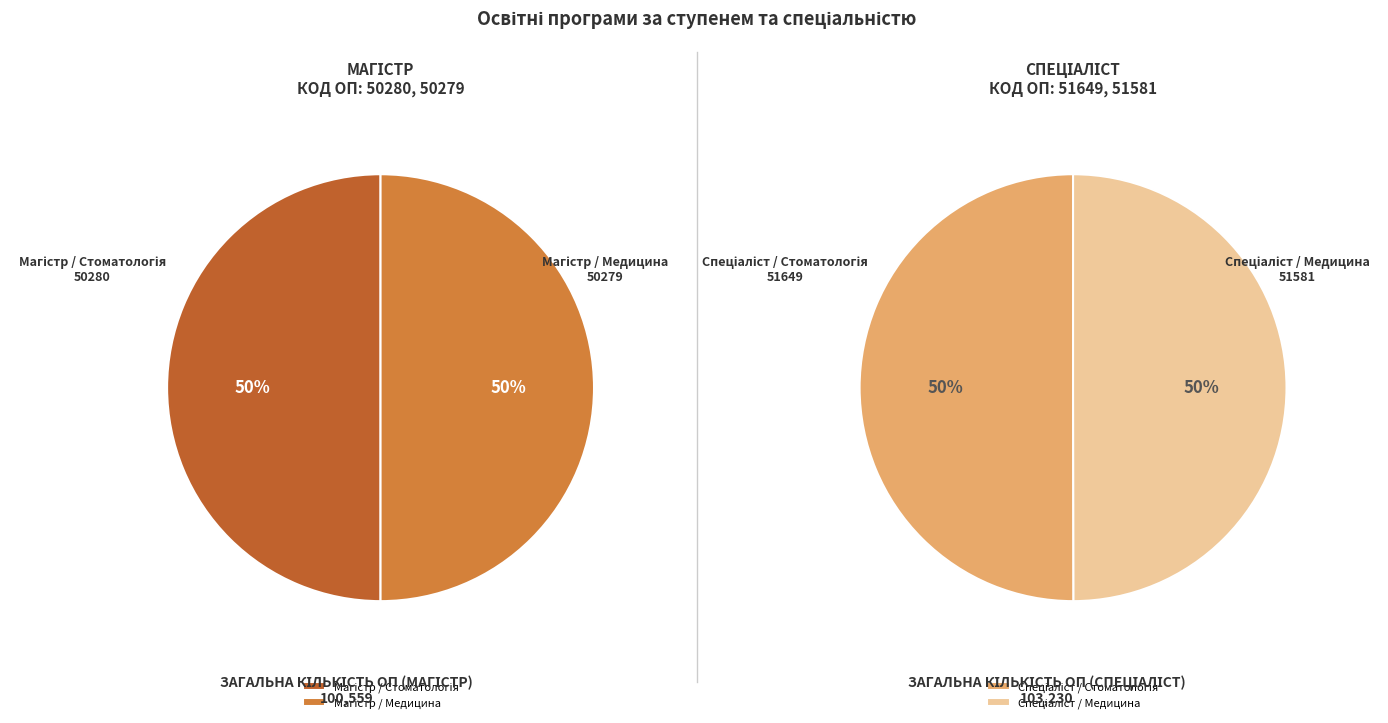

What is the largest slice in the pie chart?

Спеціаліст / Стоматологія